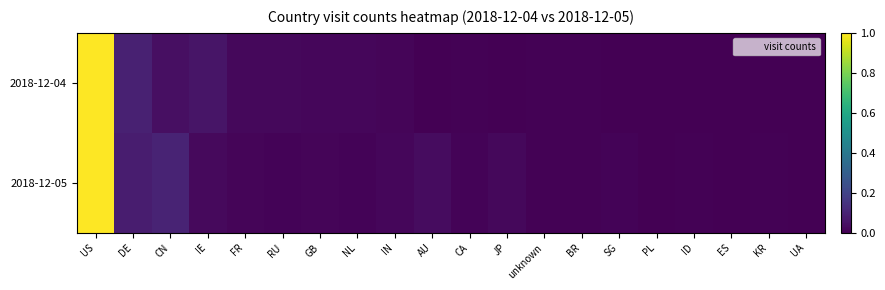

Which has a higher value, KR or ID?

ID